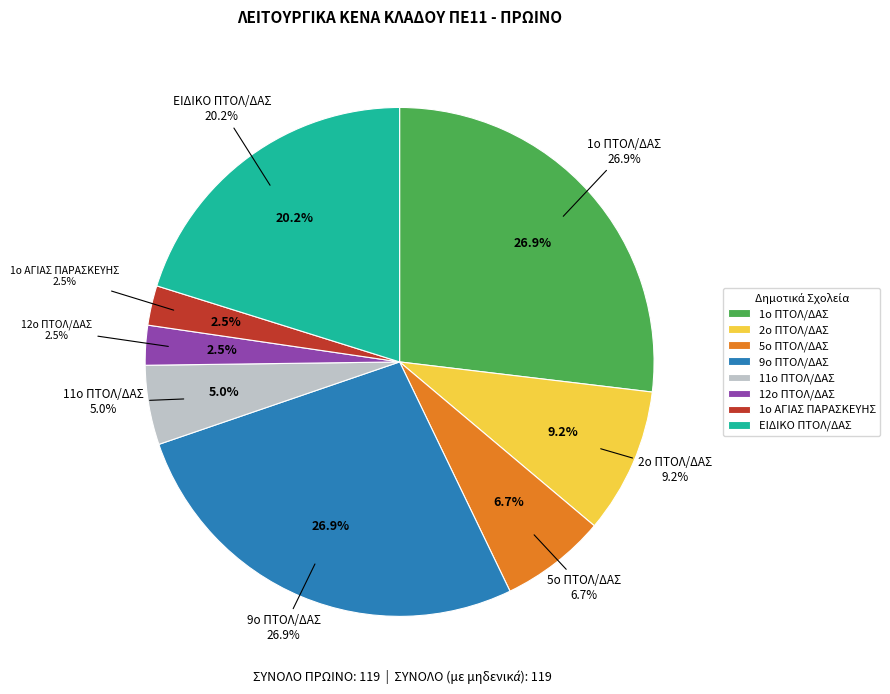

True or false: 12ο ΠΤΟΛ/ΔΑΣ accounts for 3% of the total.

True